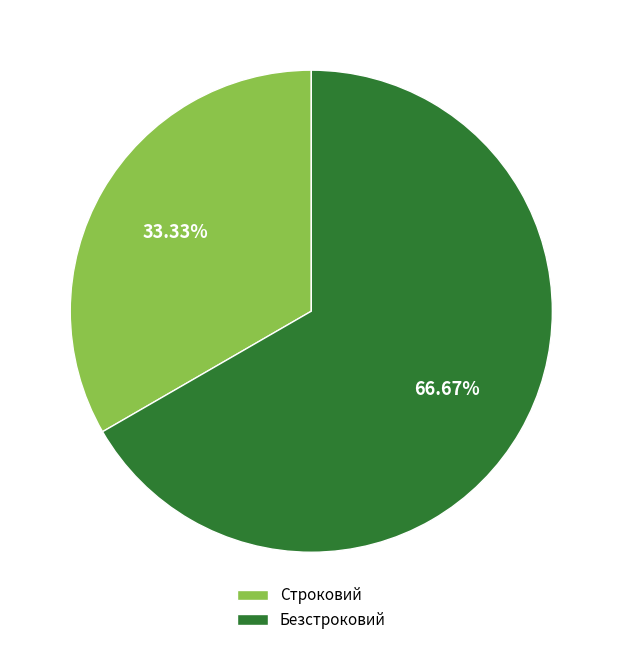

The Безстроковий slice represents 67% of the pie. True or false?

True